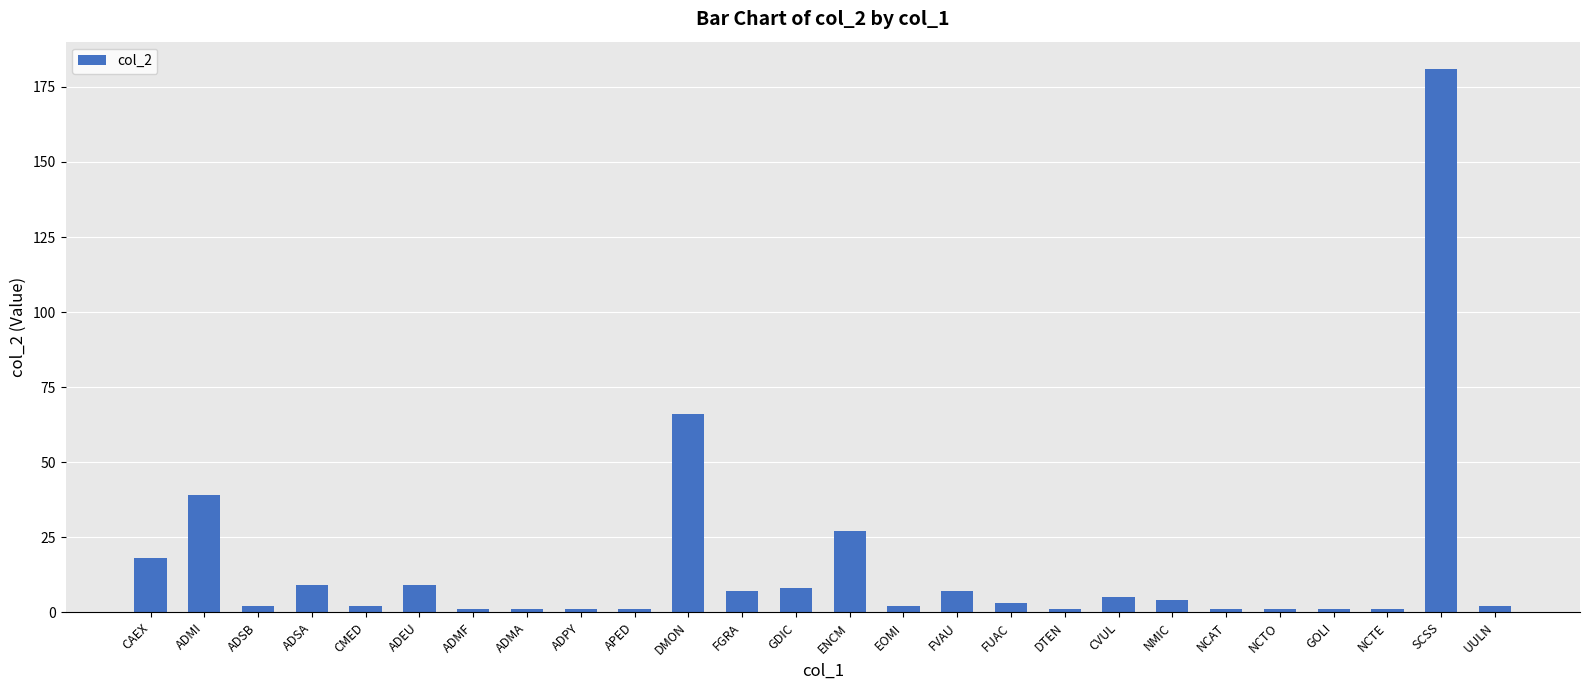

Where does the data first go above 3?

CAEX